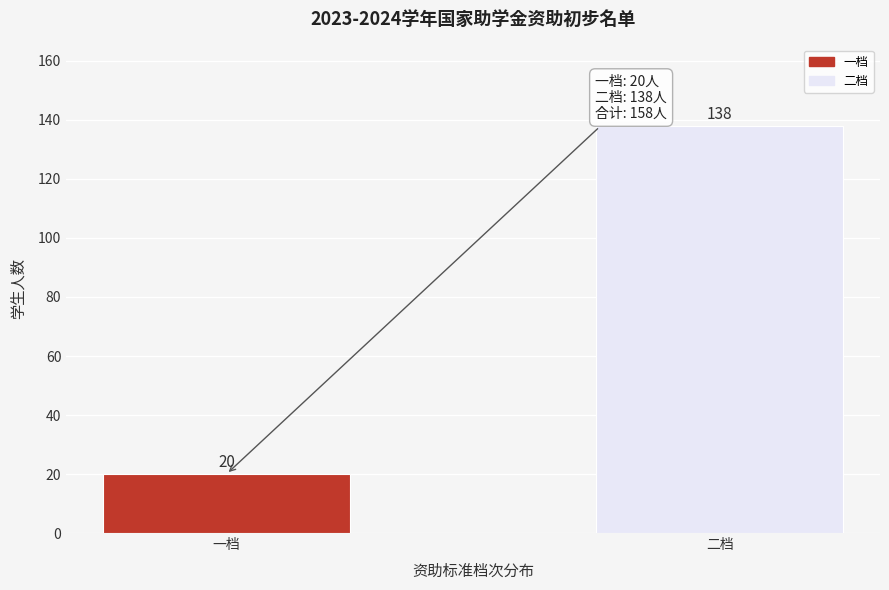

Reading left to right, list all the values displayed in this chart.

一档=20	二档=138